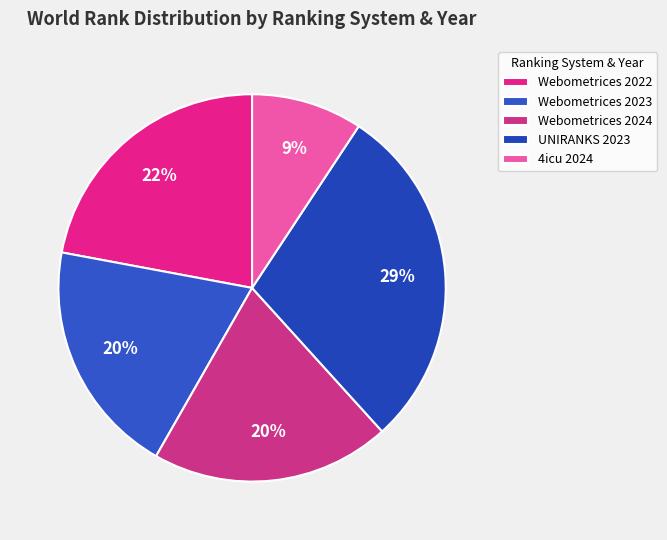

Which category has the biggest portion of the pie?

UNIRANKS 2023